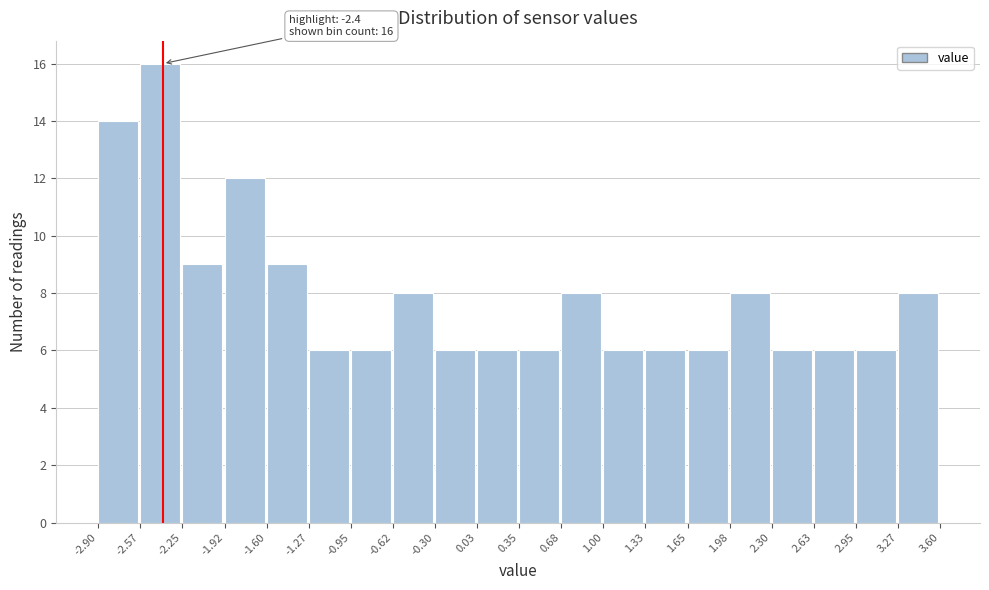

Which range on the x-axis has the tallest bar?

-2.57 to -2.25